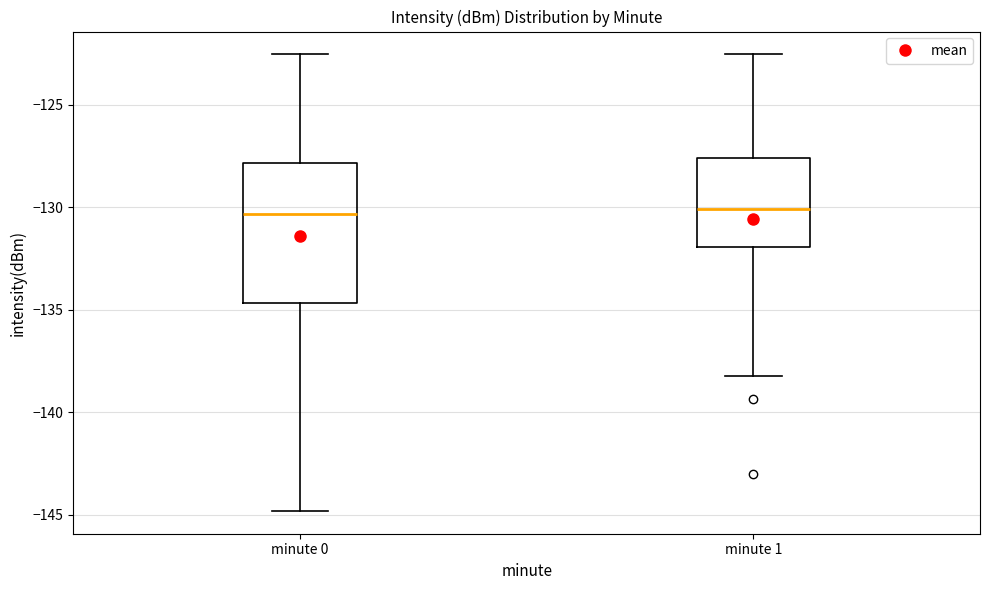

Reading left to right, transcribe this box plot: for each box, give where its median line is, the range the box spans, and where its two whiskers end, as read against the y-axis. The values are not printed on the chart, so give them approximately, as read against the axis.

minute 0: median -130.5, box -134.5 to -128.0, whiskers -145.0 to -122.5
minute 1: median -130.0, box -132.0 to -127.5, whiskers -138.0 to -122.5